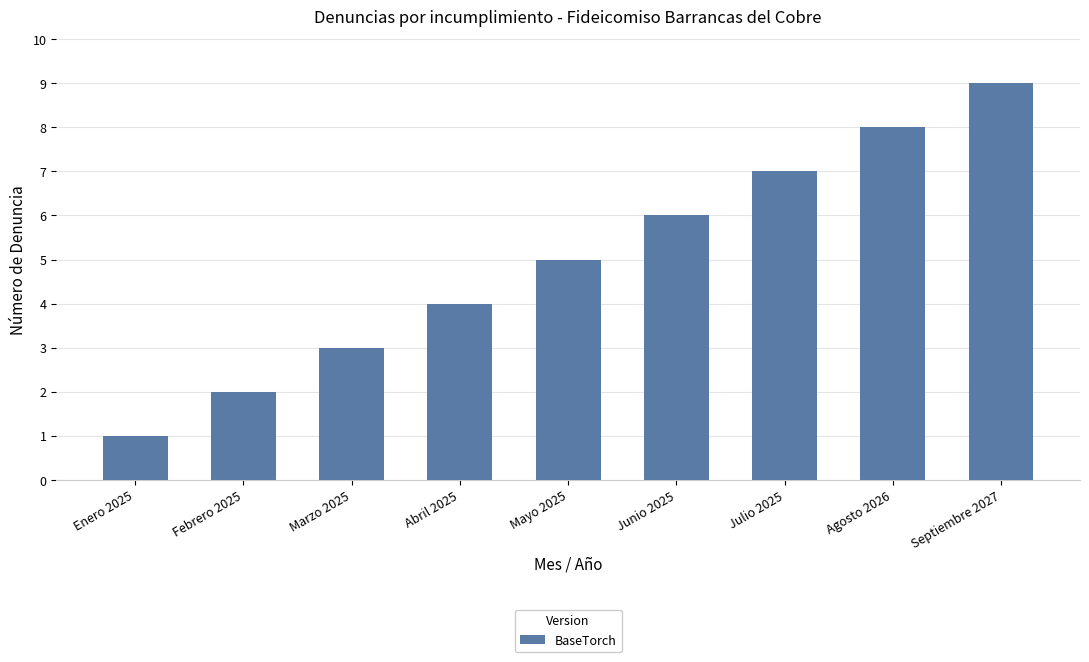

What is the sum of the values at Junio 2025 and Abril 2025?

10